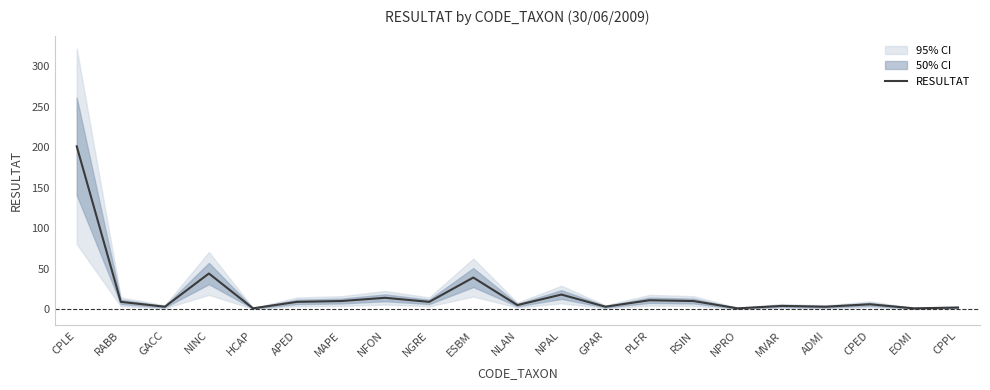

Rank the categories by value from highest to lowest.

CPLE, NINC, ESBM, NPAL, NFON, PLFR, MAPE, RSIN, RABB, APED, NGRE, CPED, NLAN, MVAR, GACC, GPAR, ADMI, CPPL, HCAP, NPRO, EOMI